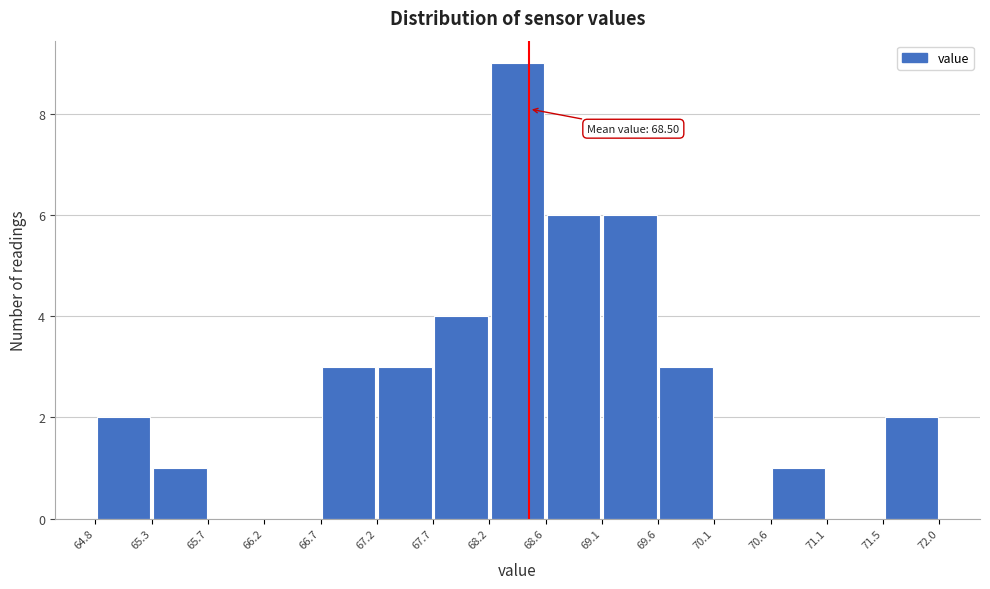

Which range on the x-axis has the tallest bar?

68.2 to 68.6